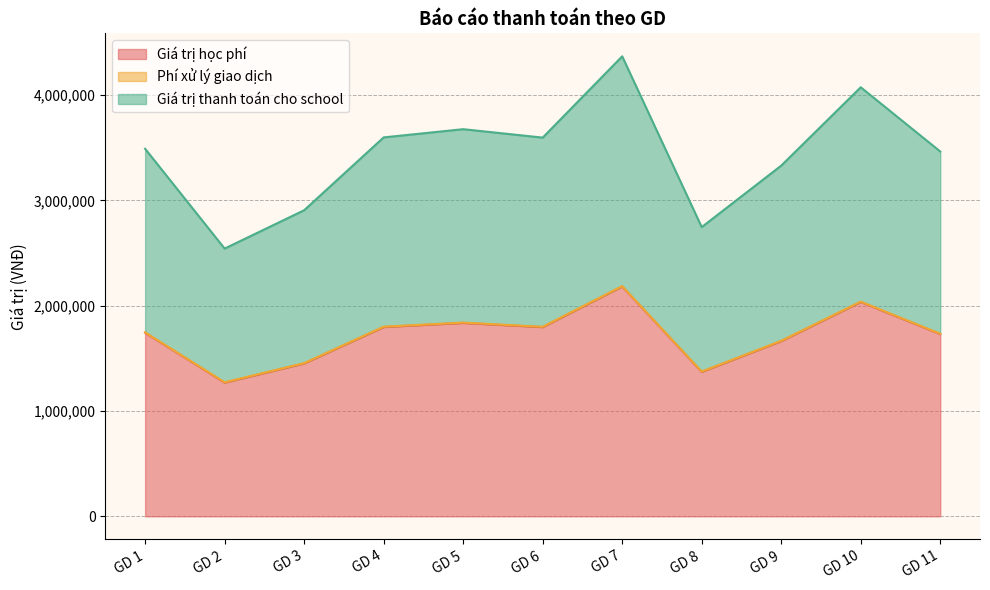

What is the difference between the maximum and minimum values in the Giá trị học phí series?

913000